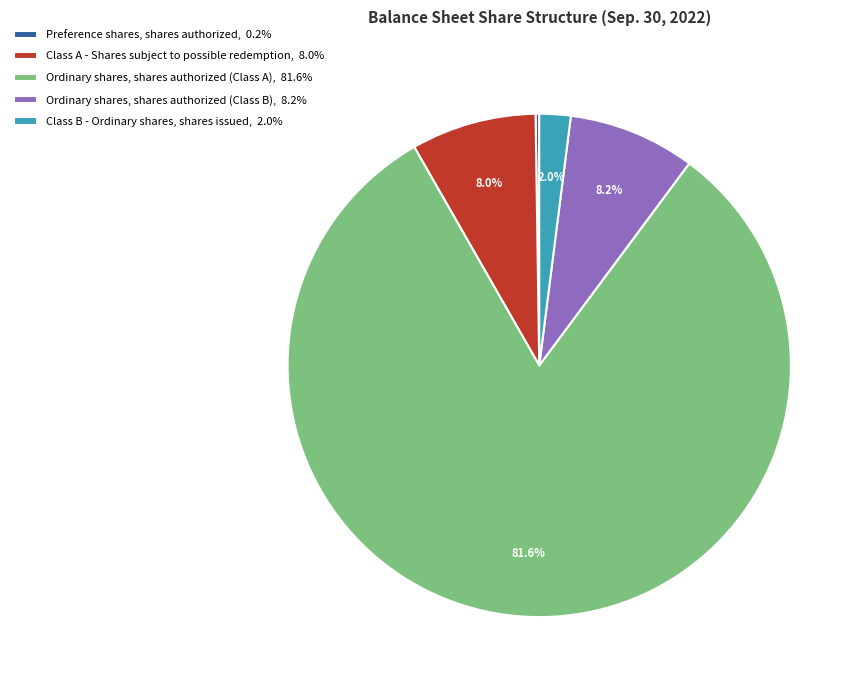

What portion of the pie excludes Class B - Ordinary shares, shares issued?

98.0%